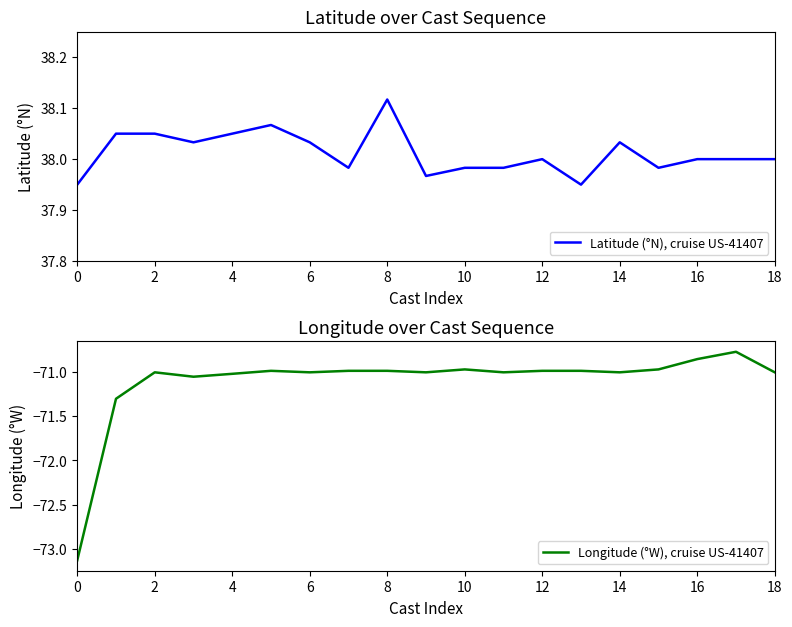

Where is the first local maximum for Longitude (°W), cruise US-41407?

2